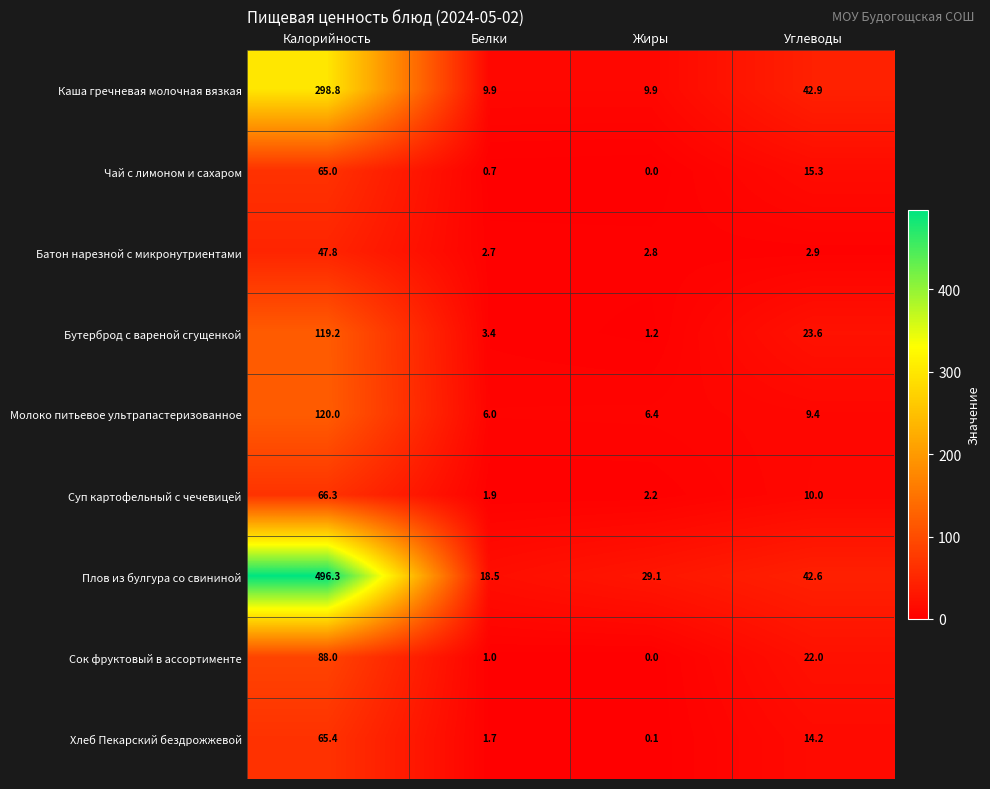

What is the total value across all series at Углеводы?

182.9